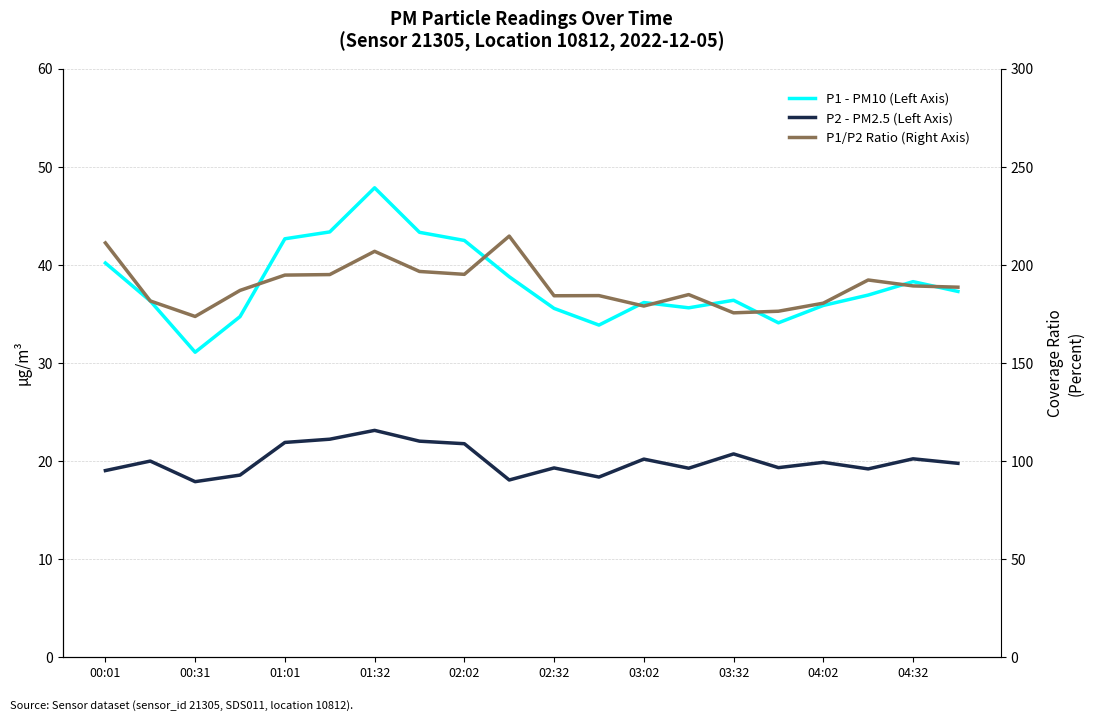

How many interior local peaks does the P1/P2 Ratio (Right Axis) series have?

5